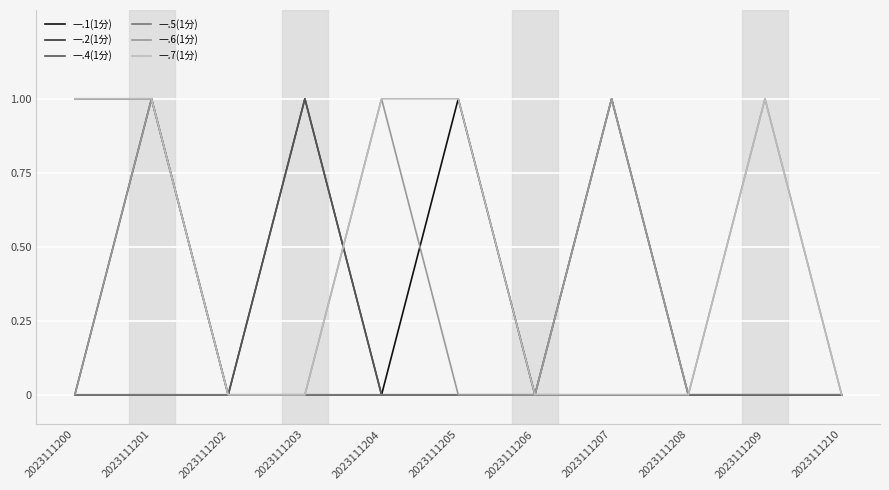

Is it true that 一.2(1分) equals 1 at 2023111203?

True